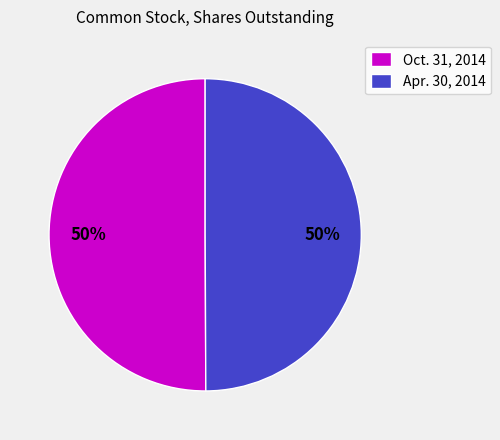

Count the number of slices in the pie.

2